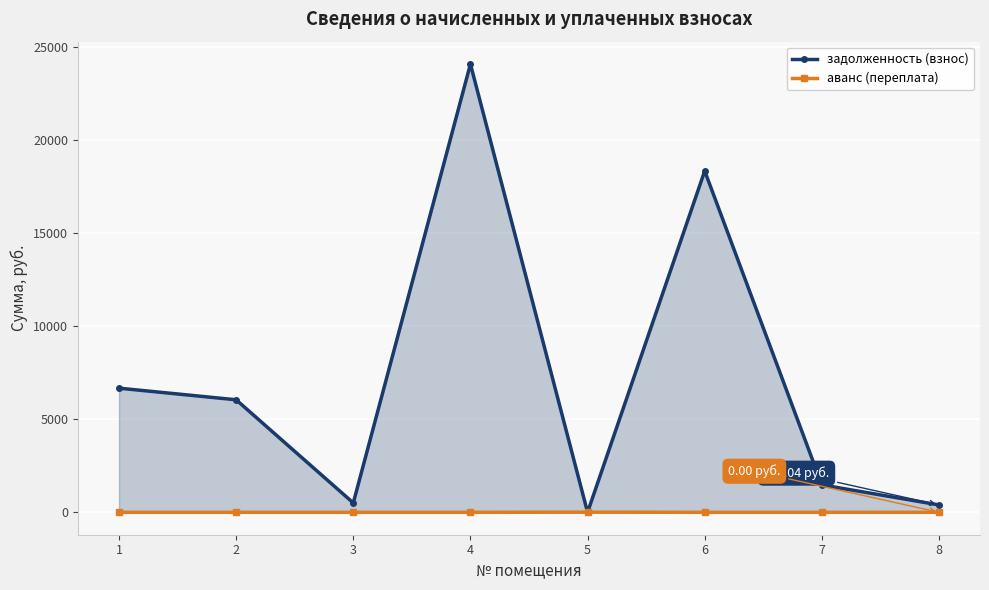

How many values in задолженность (взнос) are above zero?

7